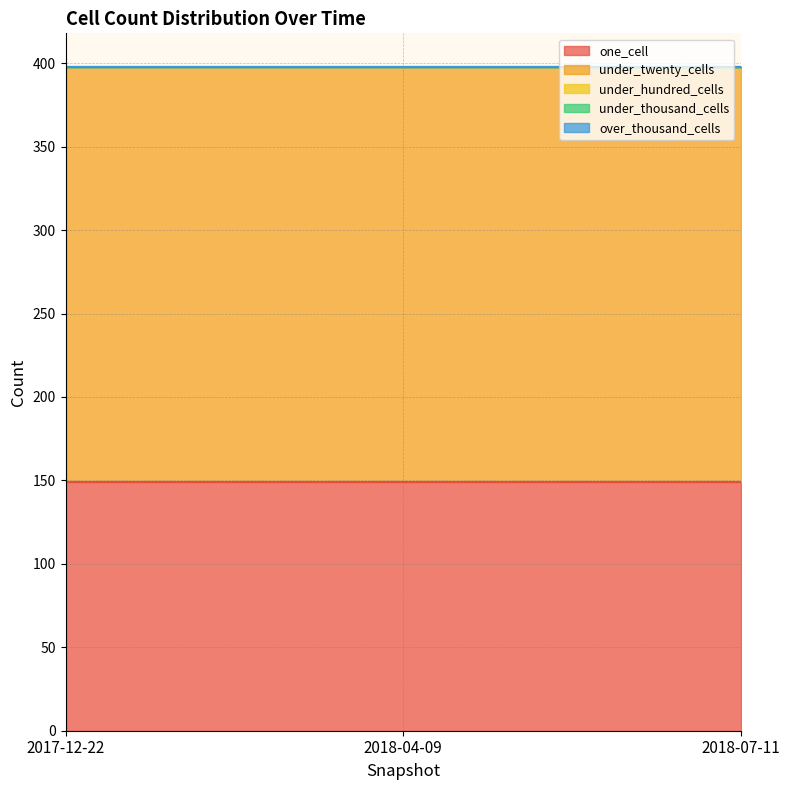

What position from the right is 2018-07-11?

1